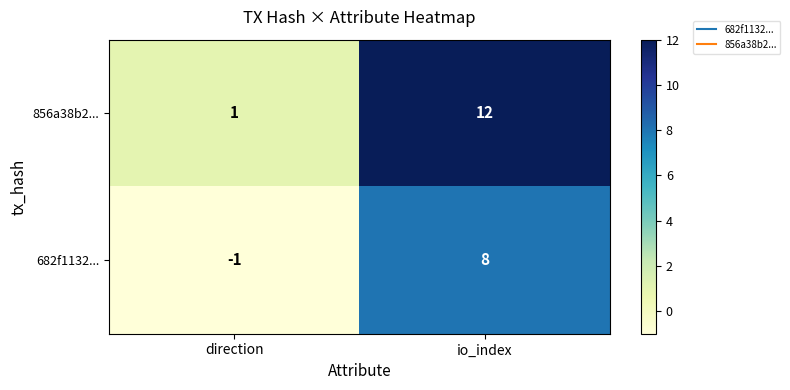

Which series has the widest spread of values?

856a38b2...